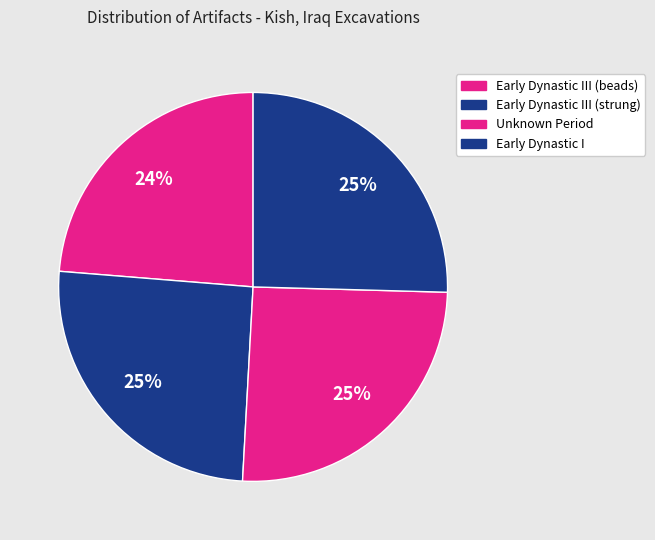

How many slices are in this pie chart?

4